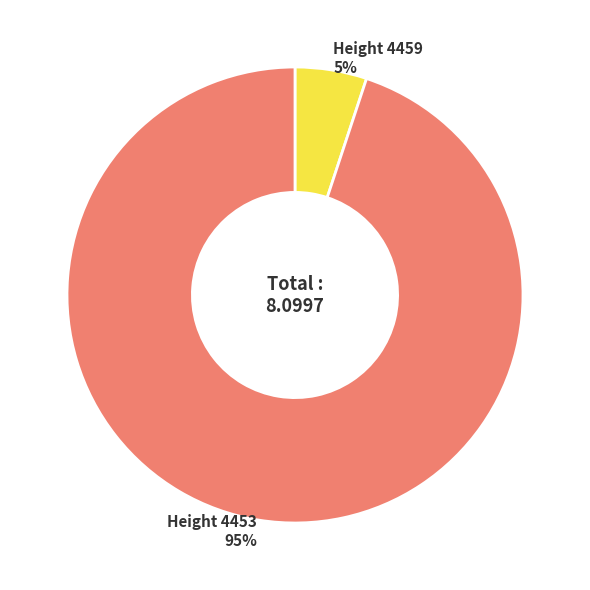

Count the number of slices in the pie.

2